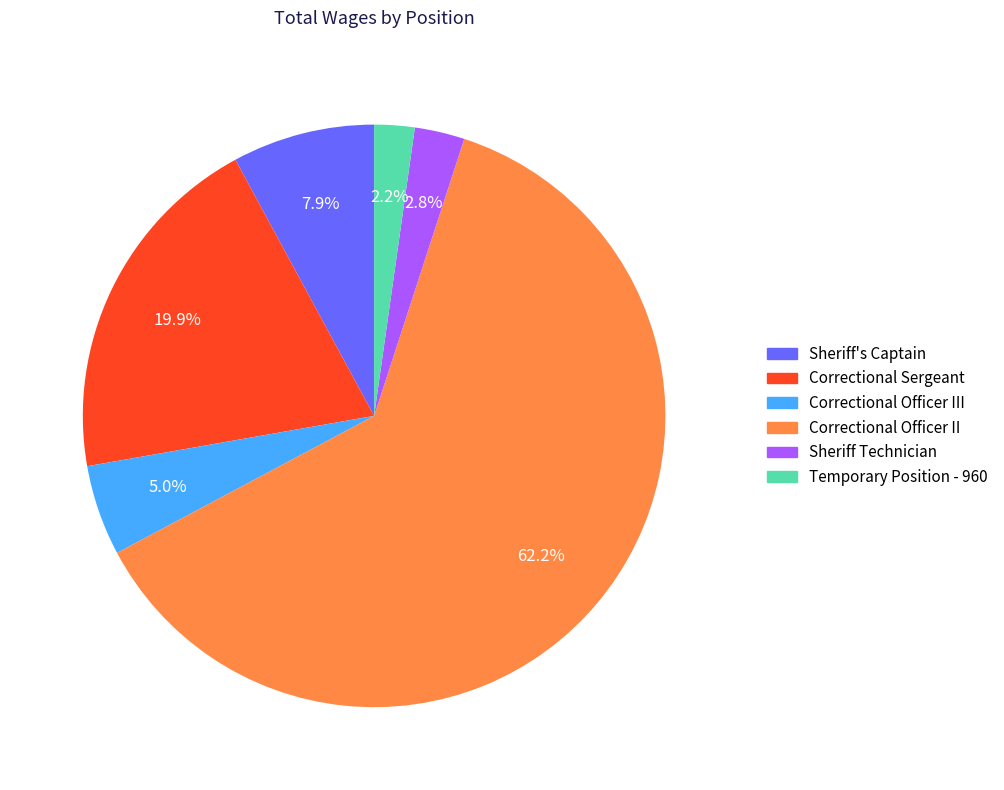

Count the number of slices in the pie.

6